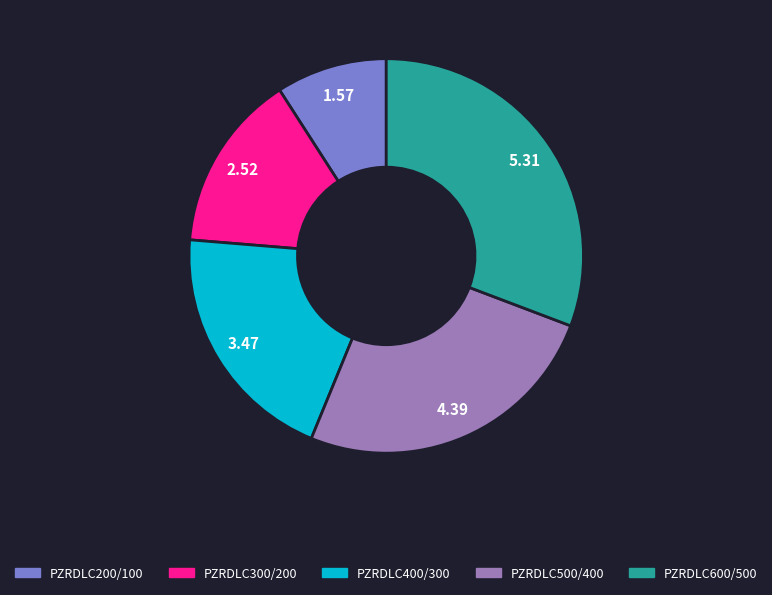

Rank the categories by value from highest to lowest.

PZRDLC600/500, PZRDLC500/400, PZRDLC400/300, PZRDLC300/200, PZRDLC200/100